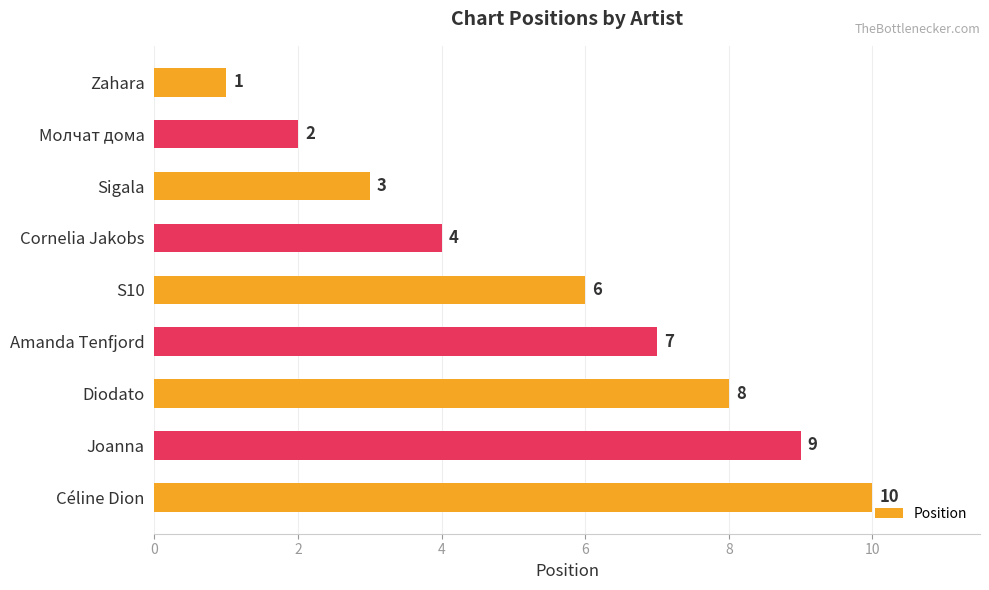

Reading top to bottom, transcribe all the data shown in this chart.

Zahara=1	Молчат дома=2	Sigala=3	Cornelia Jakobs=4	S10=6	Amanda Tenfjord=7	Diodato=8	Joanna=9	Céline Dion=10